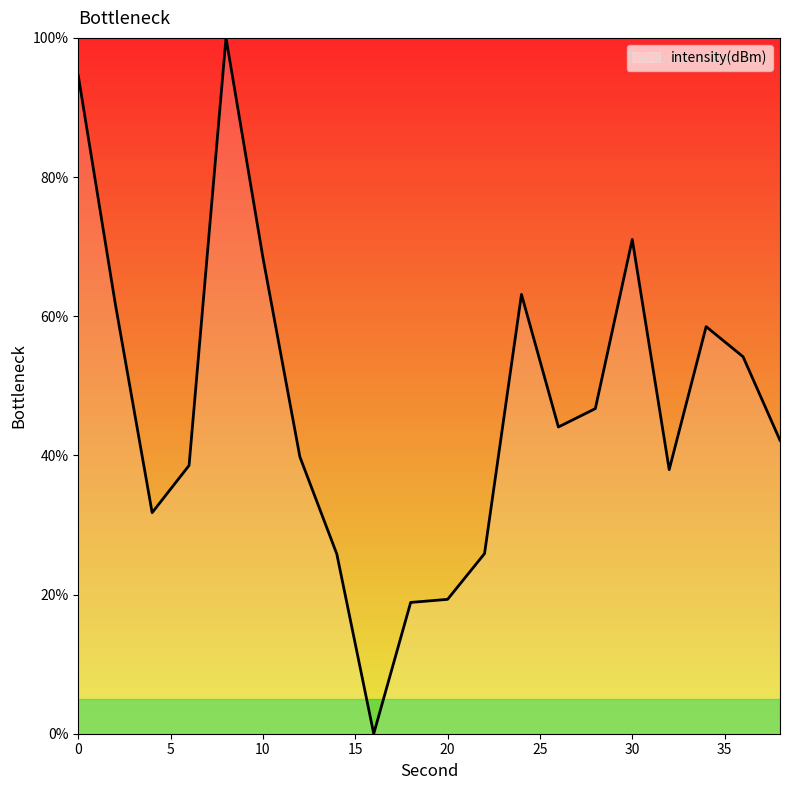

What is the difference between the maximum and minimum values?

100.0